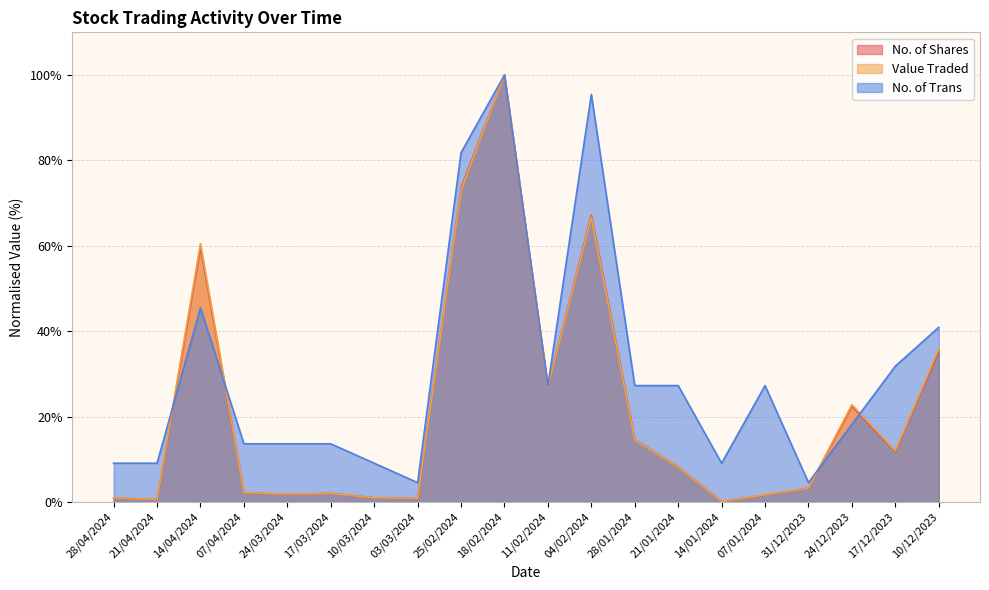

What is the difference between the highest and lowest values at 14/01/2024?

9.0